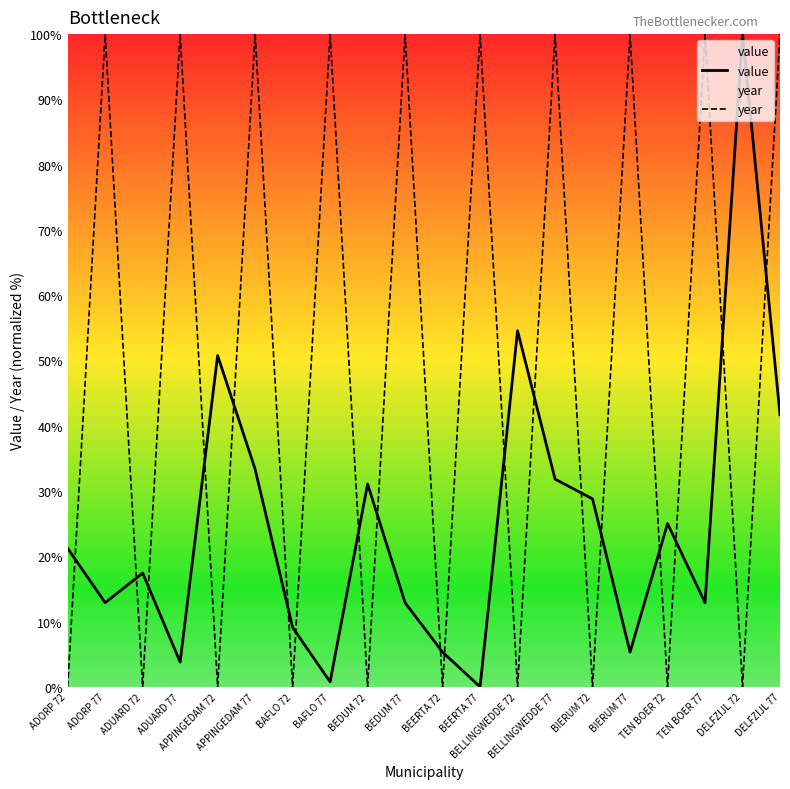

What is the approximate value of year at DELFZIJL 77?

100.0